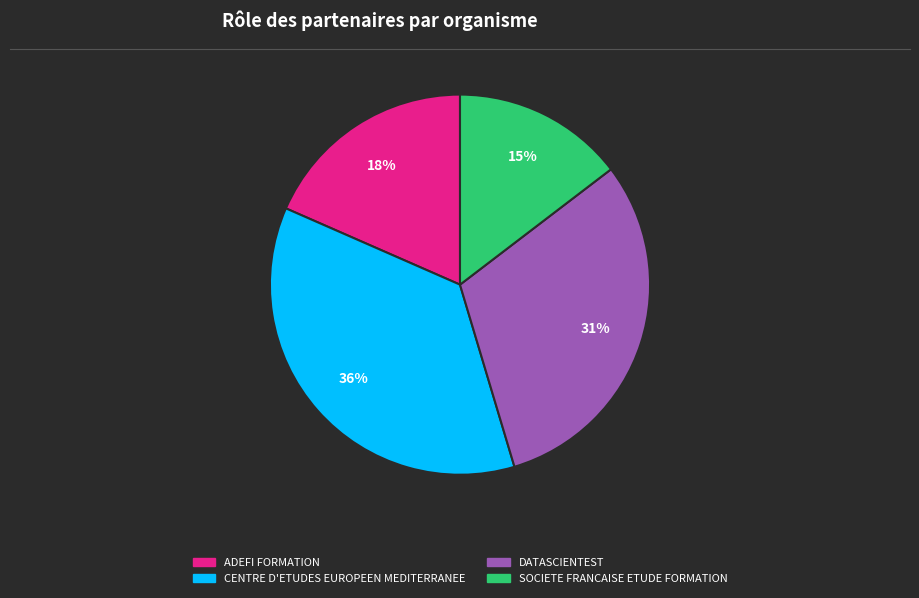

The DATASCIENTEST slice represents 31% of the pie. True or false?

True